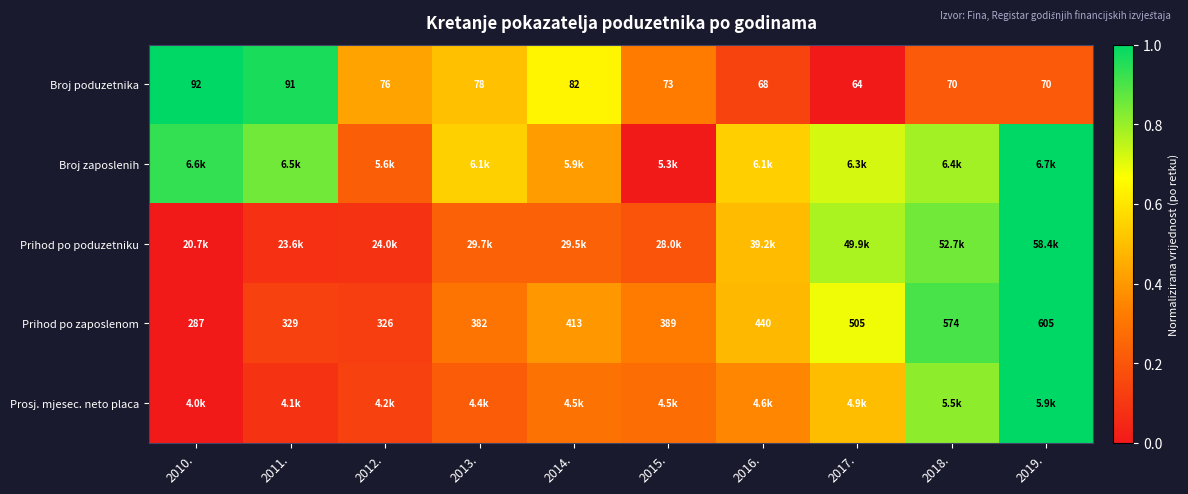

What is the total value across all series at 2013.?

1.8